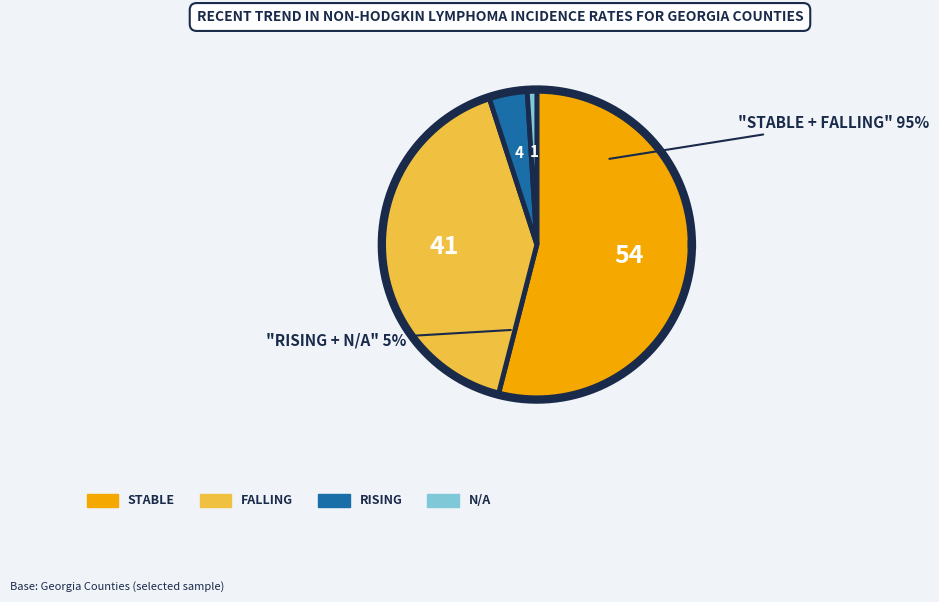

What is the largest slice in the pie chart?

stable